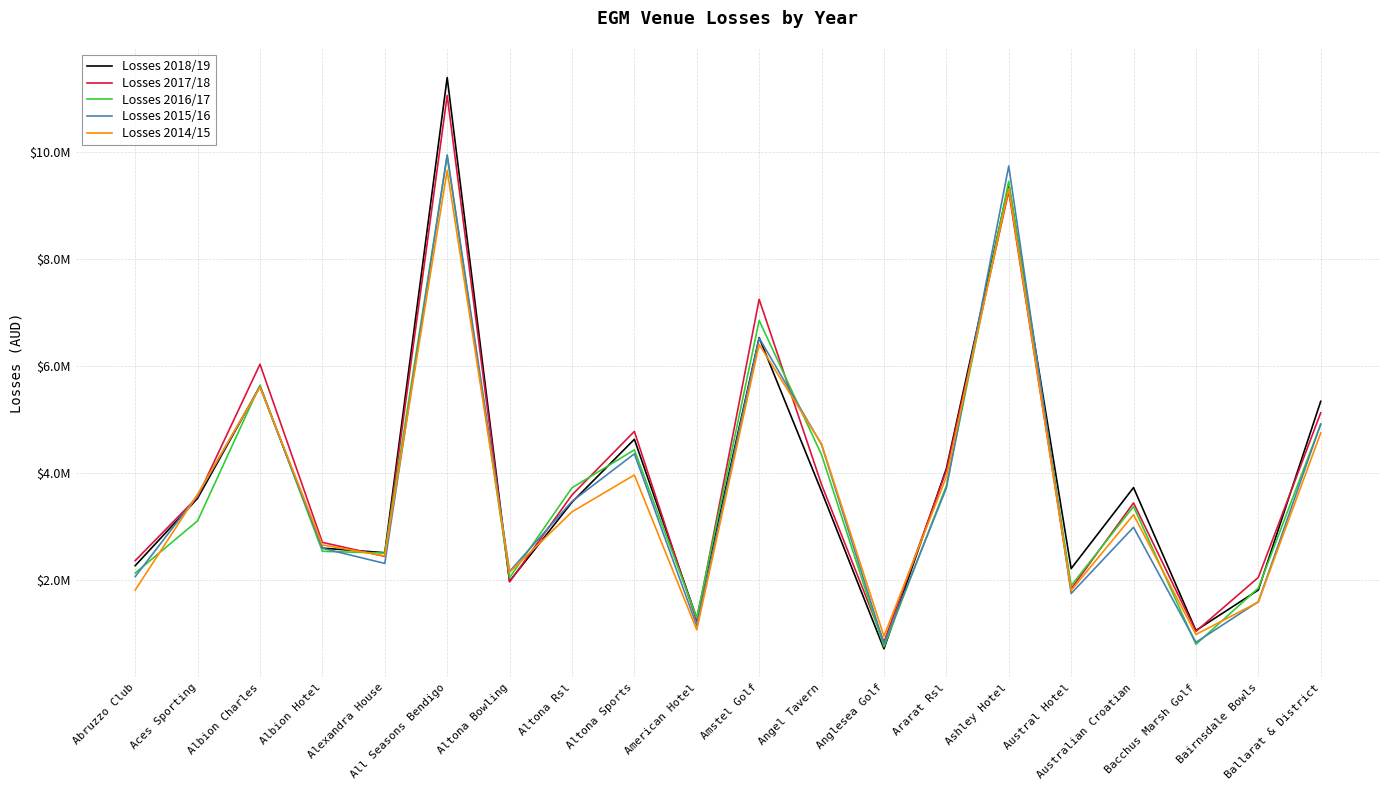

What is the difference between the Losses 2014/15 values at Angel Tavern and Altona Sports?

580687.9